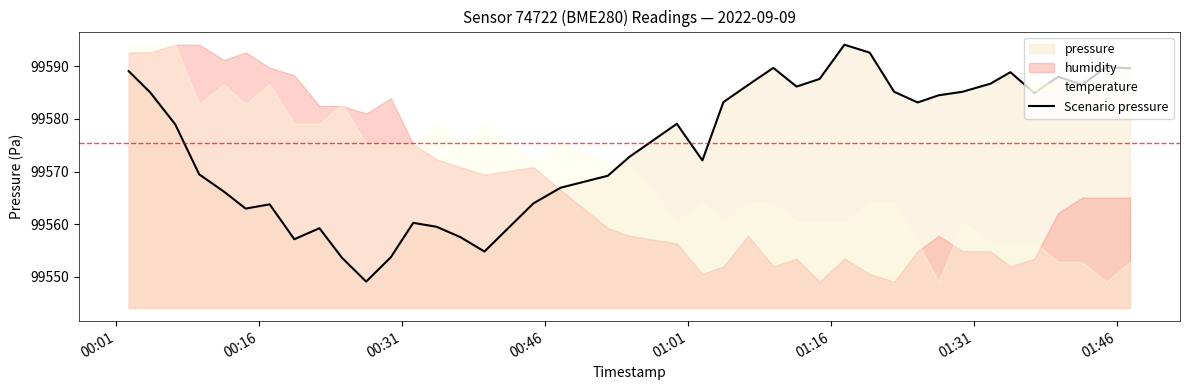

What is the minimum value for Scenario pressure?

99549.1